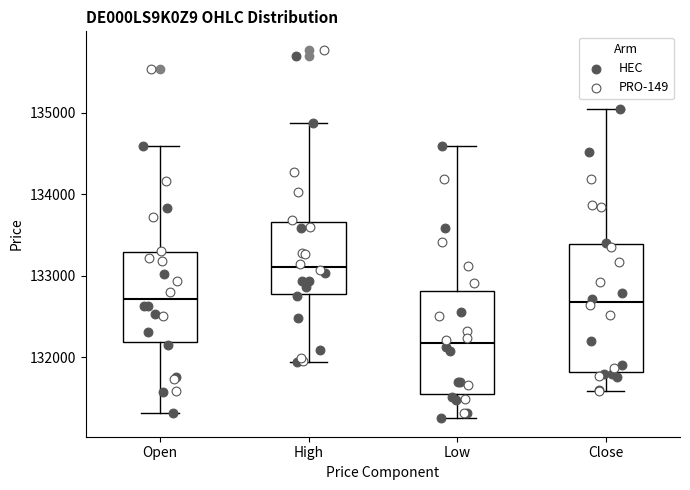

Where does the median line of the box for Low sit on the y-axis? The values are not printed on the chart, so give them approximately, as read against the axis.

132200